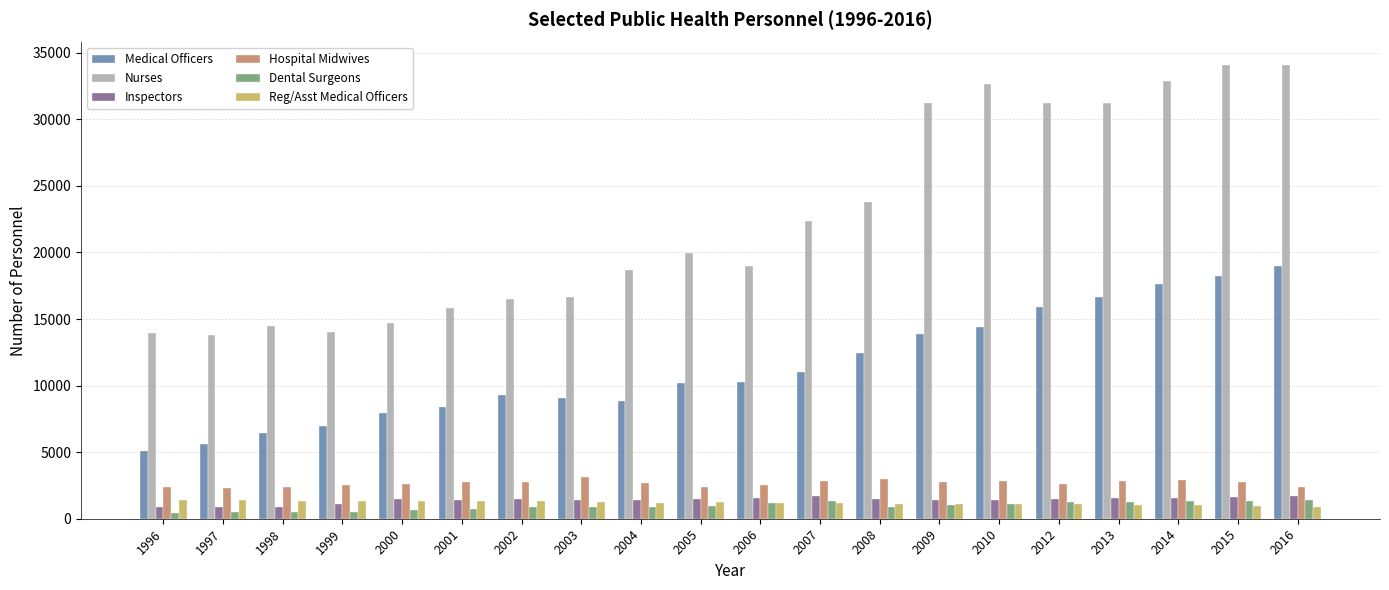

Which series has the largest total across all categories?

Nurses